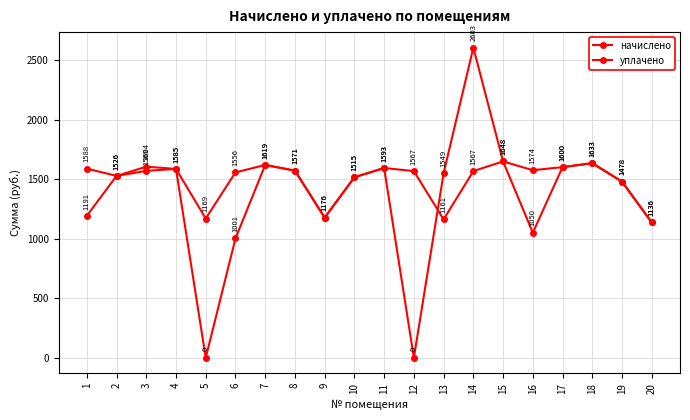

Is this an area chart (filled region under the line)?

No